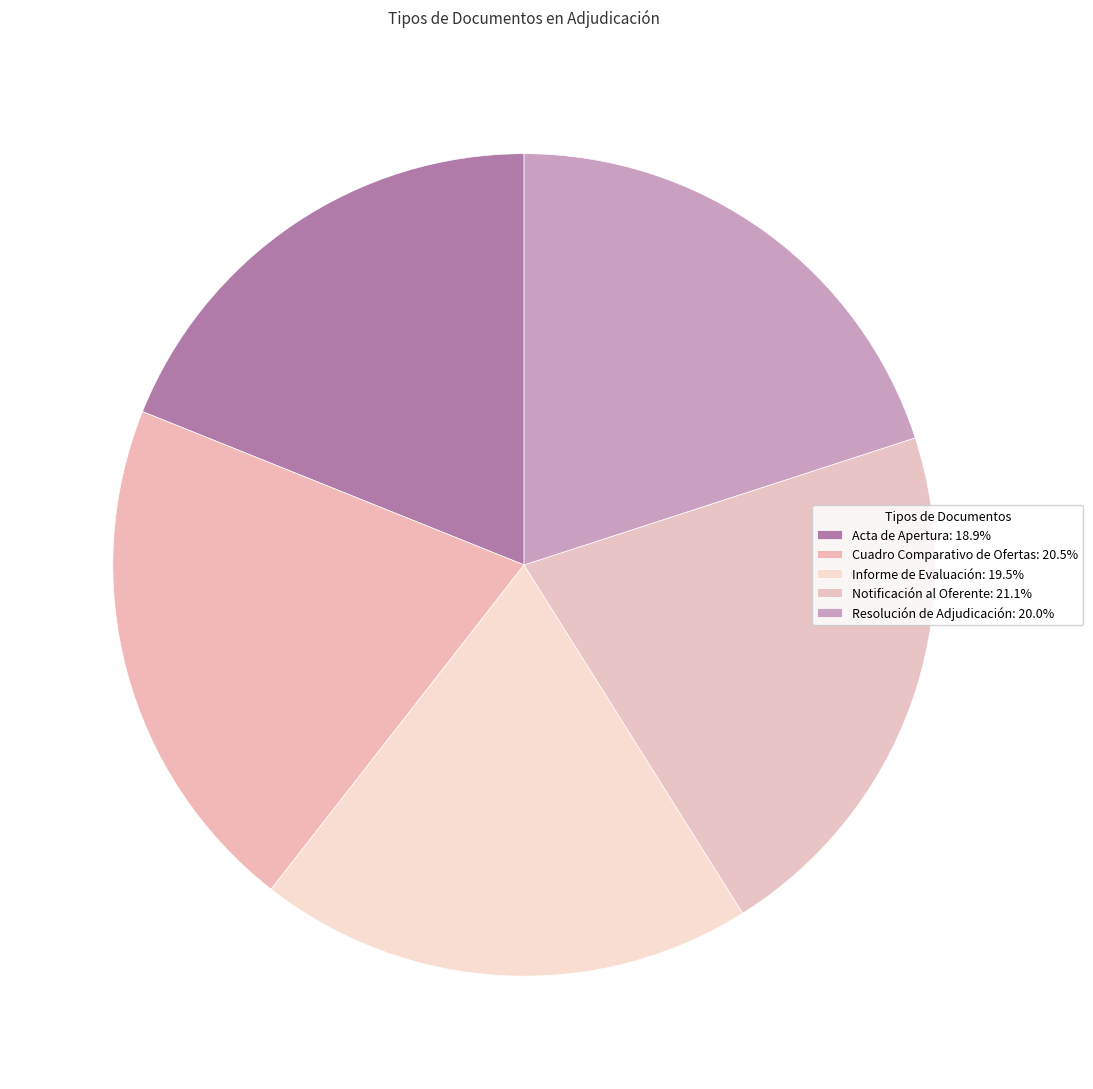

To the nearest percent, what portion does Acta de Apertura represent?

19%